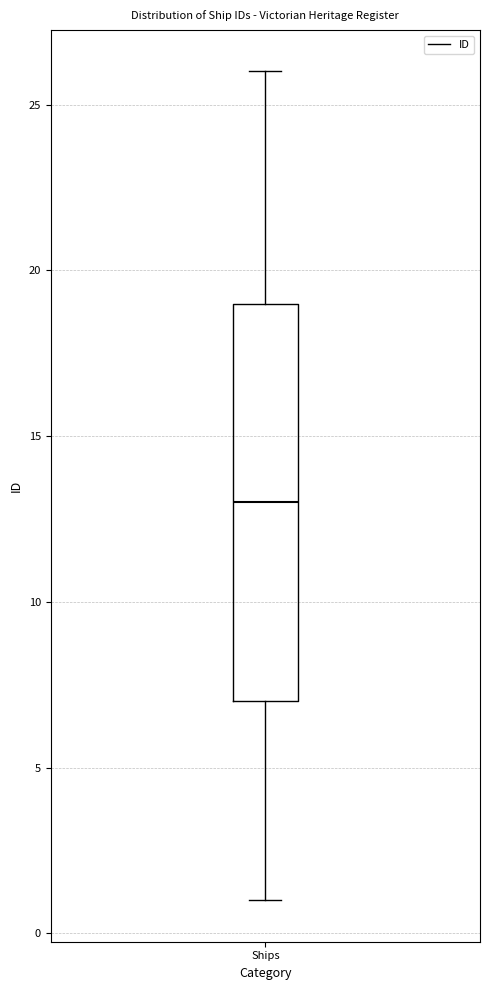

Where is the upper edge of the box for Ships on the y-axis? The values are not printed on the chart, so give them approximately, as read against the axis.

19